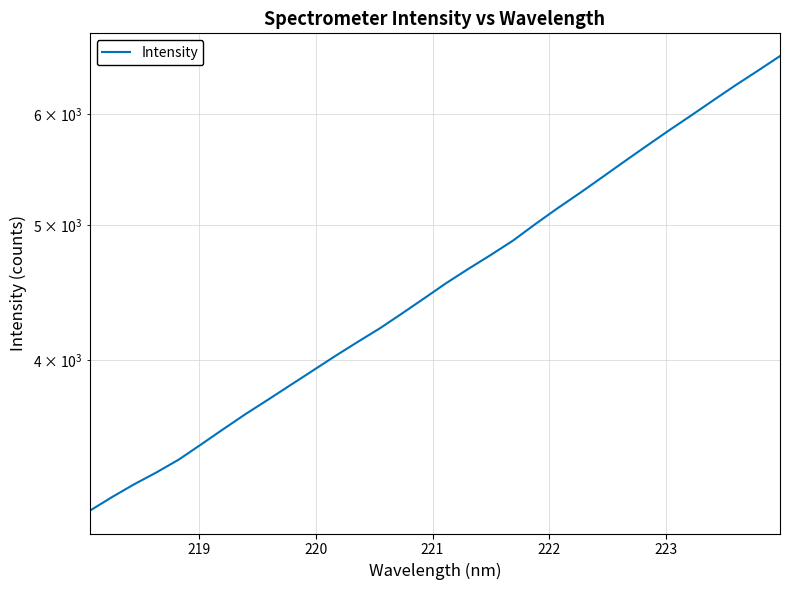

Count the number of categories in the chart.

32